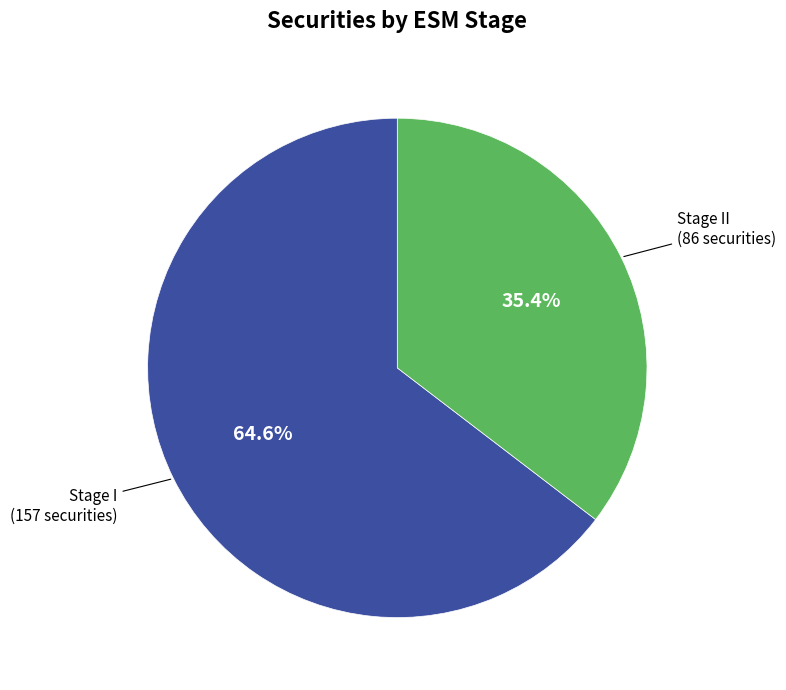

To the nearest percent, what is the average slice percentage?

50%